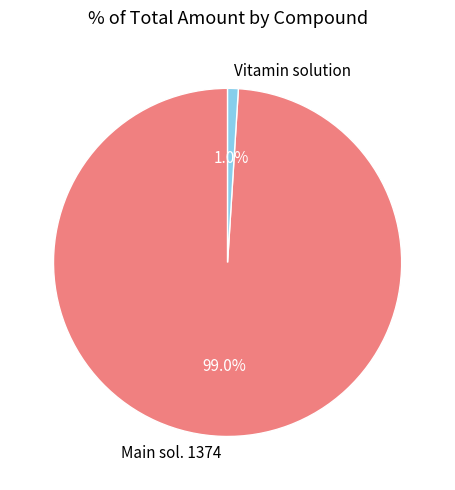

Does any single category account for the majority?

Yes